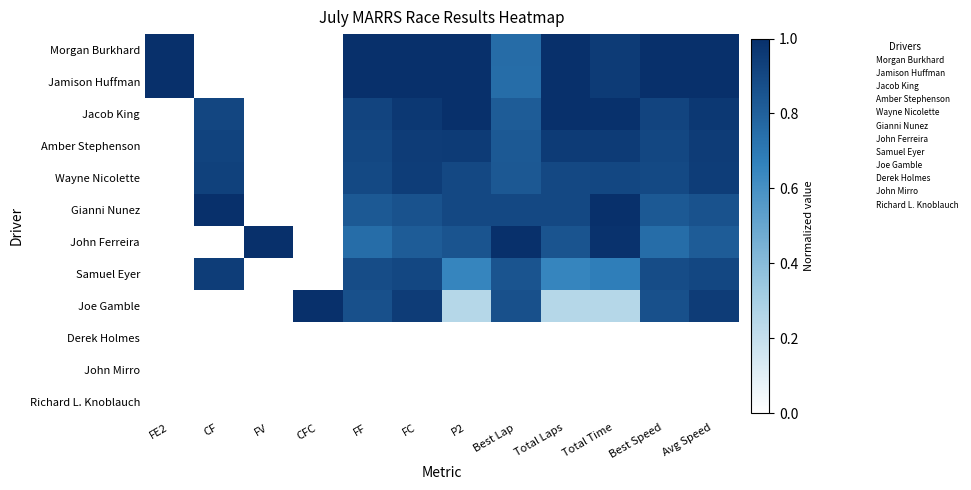

Rank the series by their maximum value, from lowest to highest.

Derek Holmes, John Mirro, Richard L. Knoblauch, Samuel Eyer, Wayne Nicolette, Amber Stephenson, Morgan Burkhard, Jamison Huffman, Jacob King, Gianni Nunez, John Ferreira, Joe Gamble